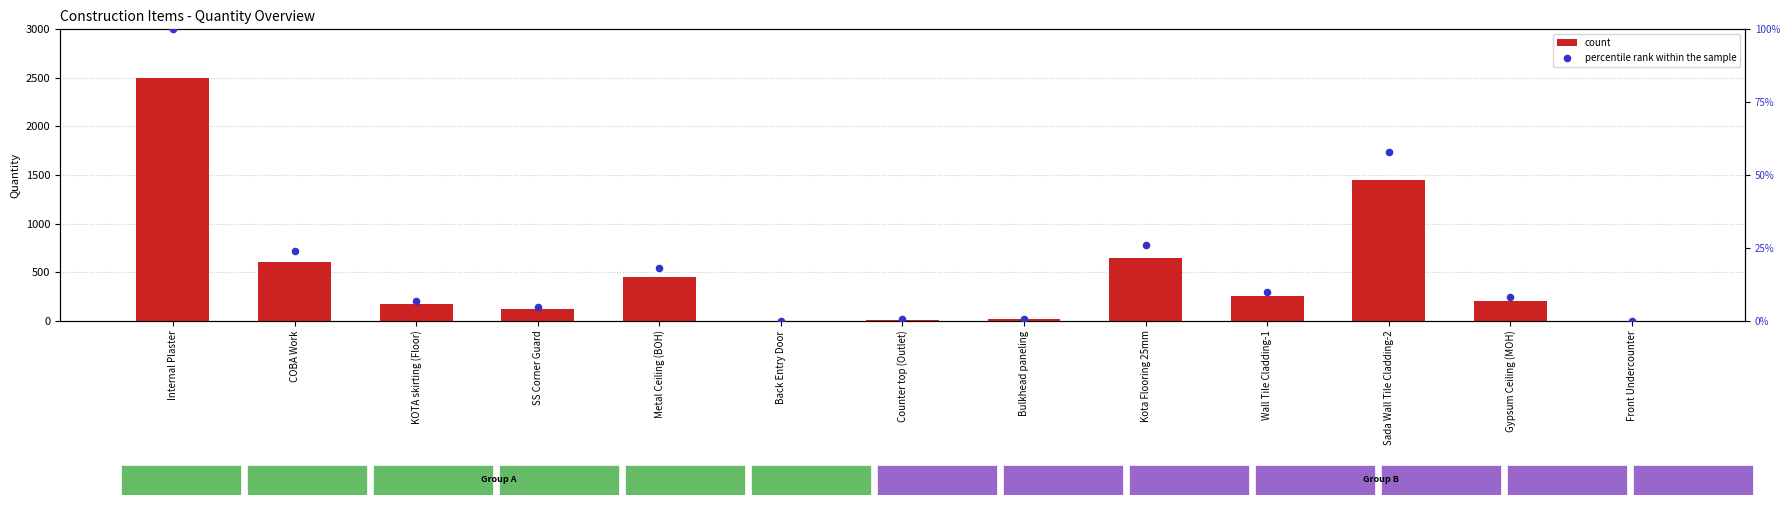

Is the value of count at Front Undercounter greater than the value of percentile rank within the sample at Metal Ceiling (BOH)?

No